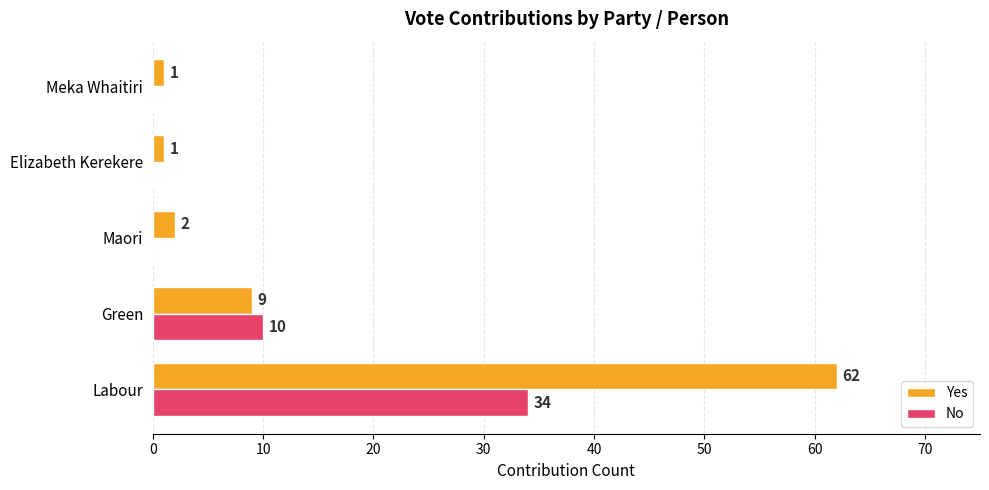

Which series has the largest range (max minus min)?

Yes